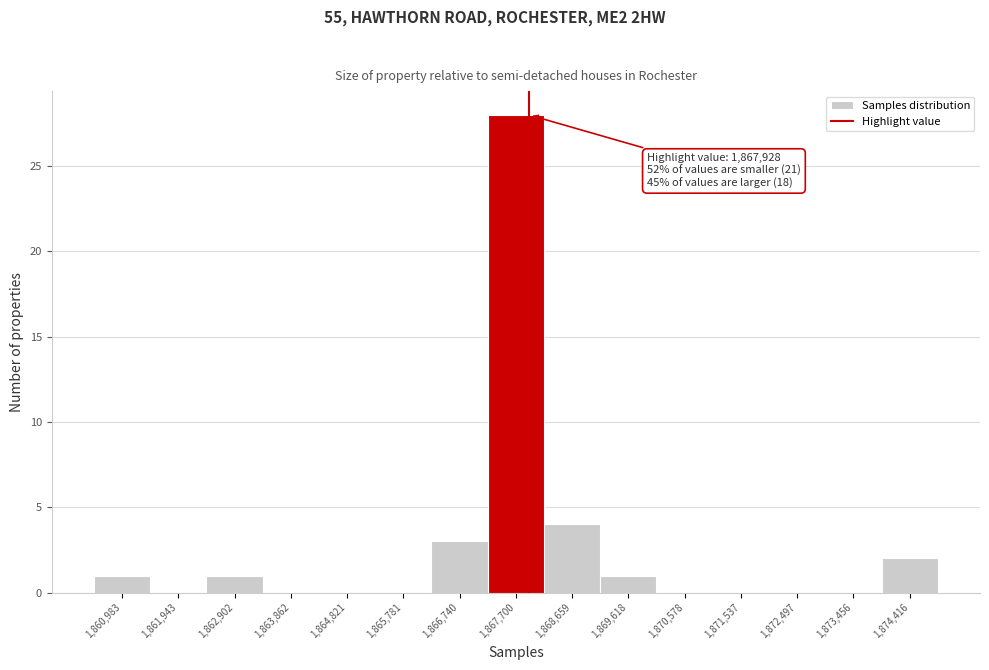

Which range on the x-axis has the tallest bar?

1867200 to 1868200